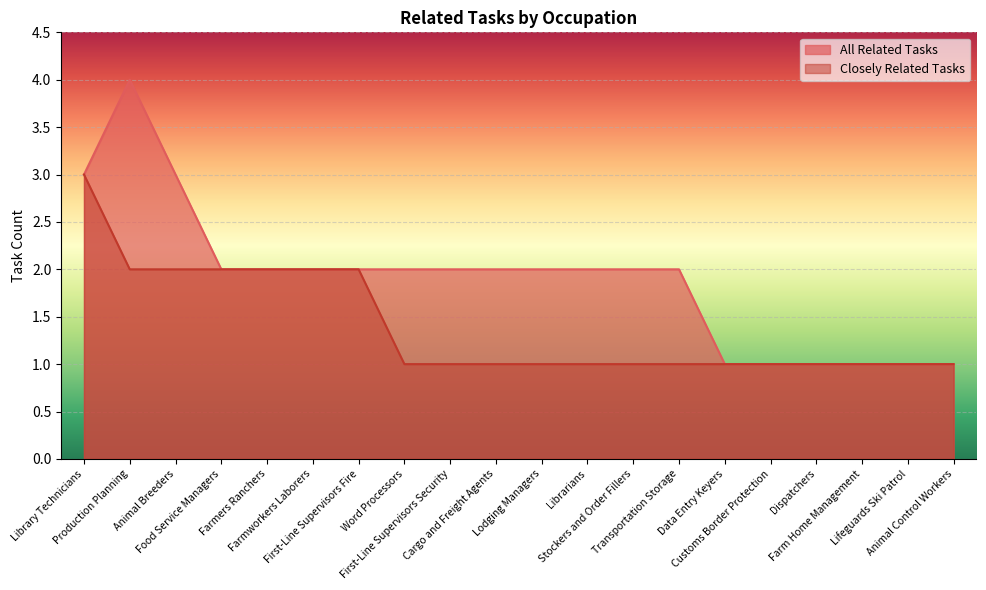

True or false: All Related Tasks and Closely Related Tasks intersect in this chart.

False